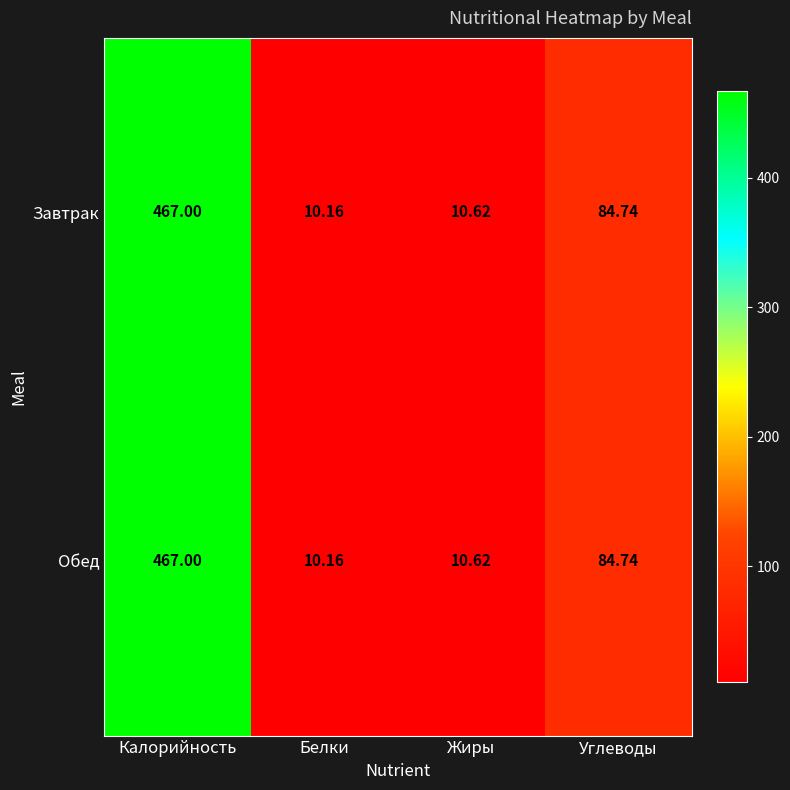

At which category does the chart reach its minimum across all series?

Белки